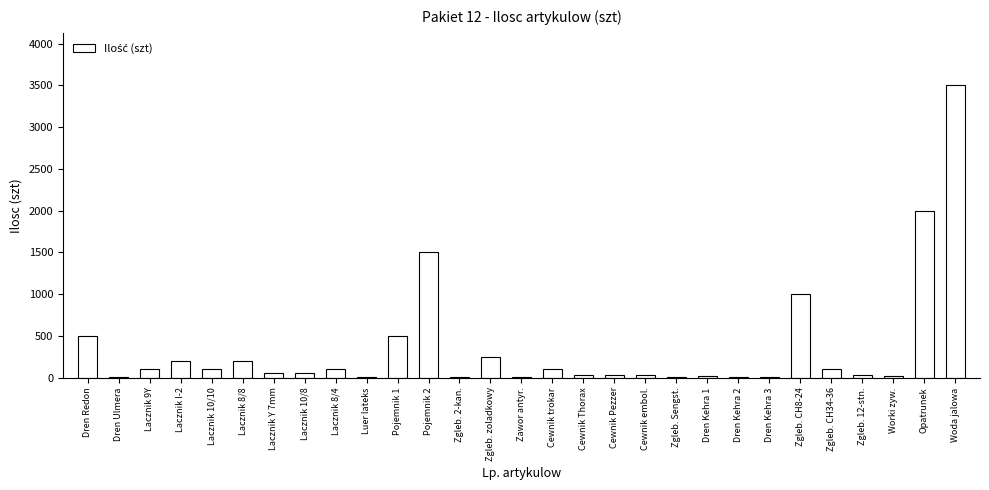

Is it true that the value at Pojemnik 2 is 1500?

True